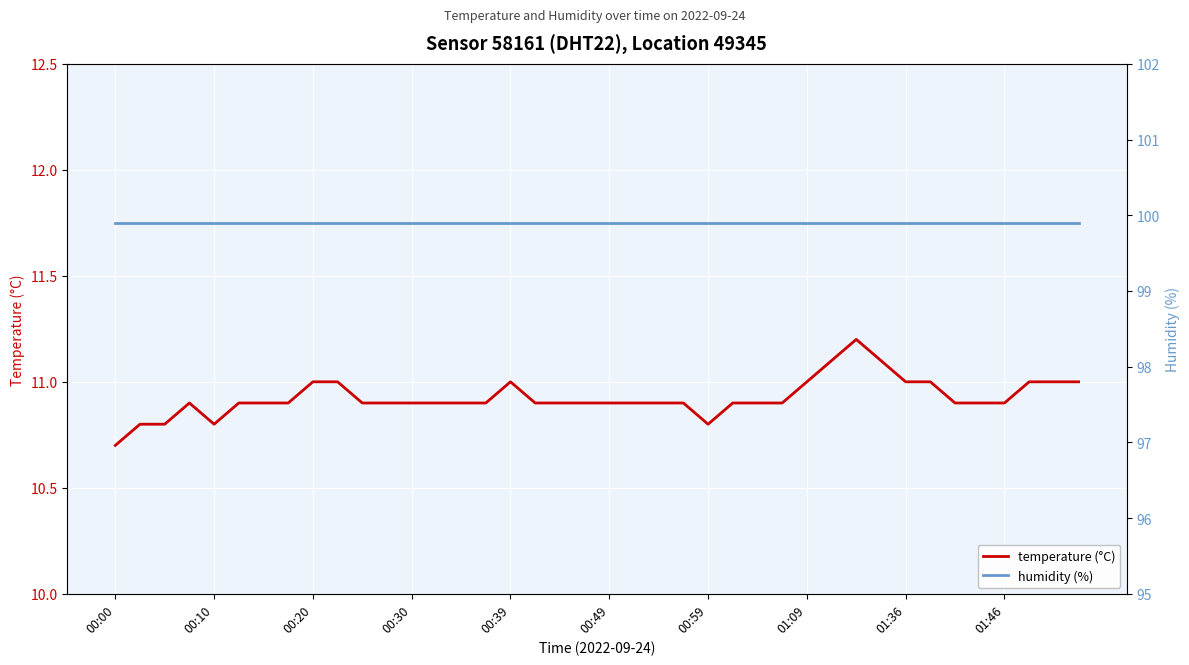

True or false: humidity (%) and temperature (°C) intersect in this chart.

False